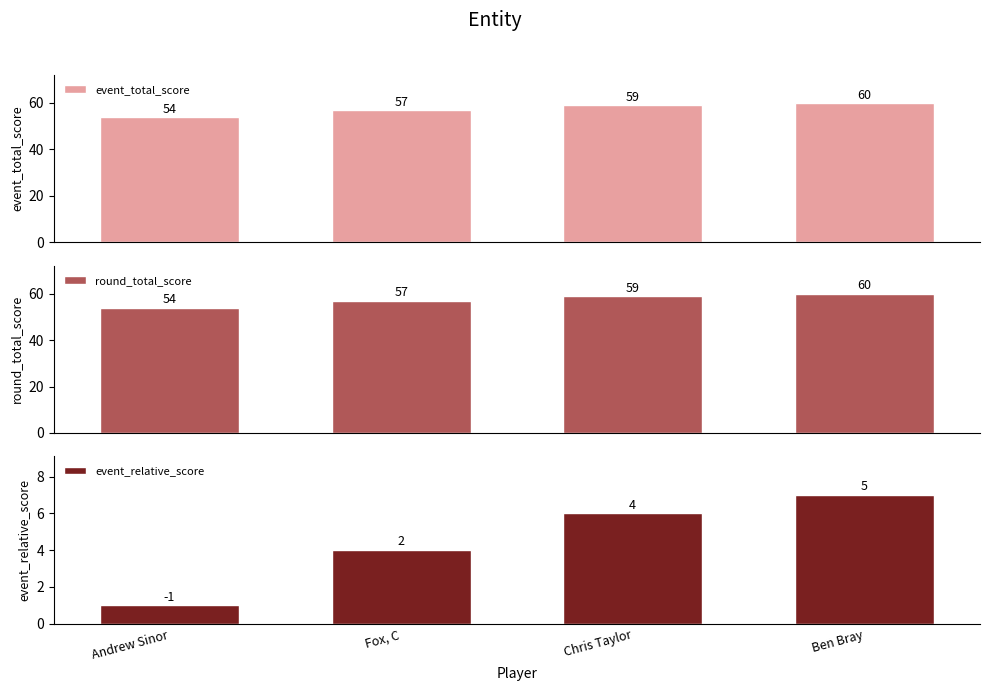

Rank the series by their maximum value, from highest to lowest.

event_total_score, round_total_score, event_relative_score